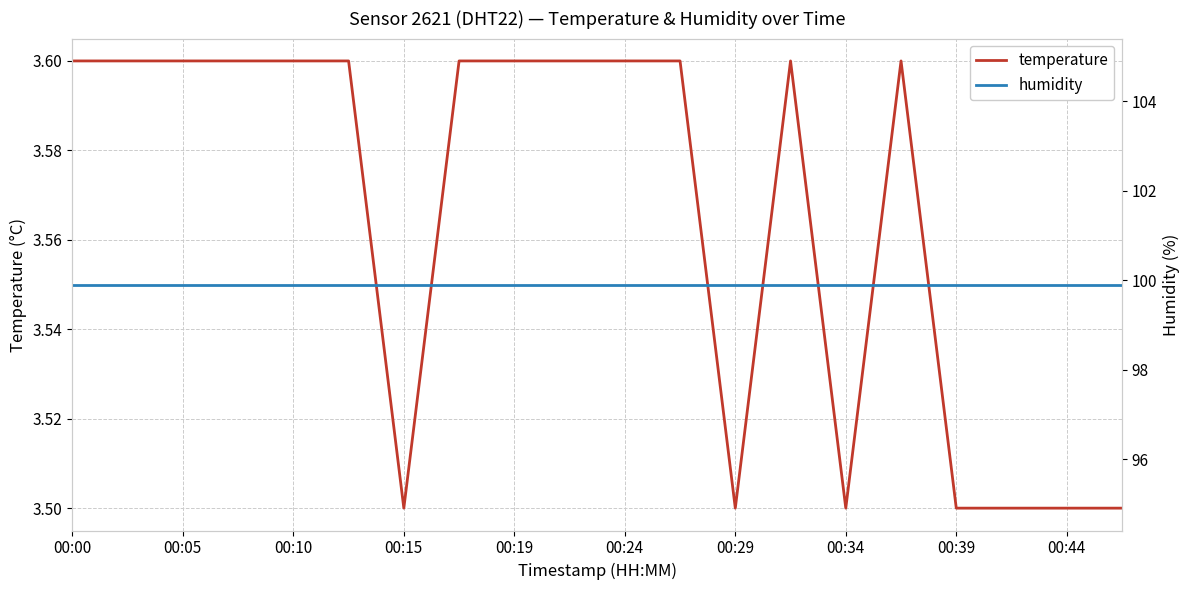

Is it true that temperature equals 1.0 at 00:44?

False